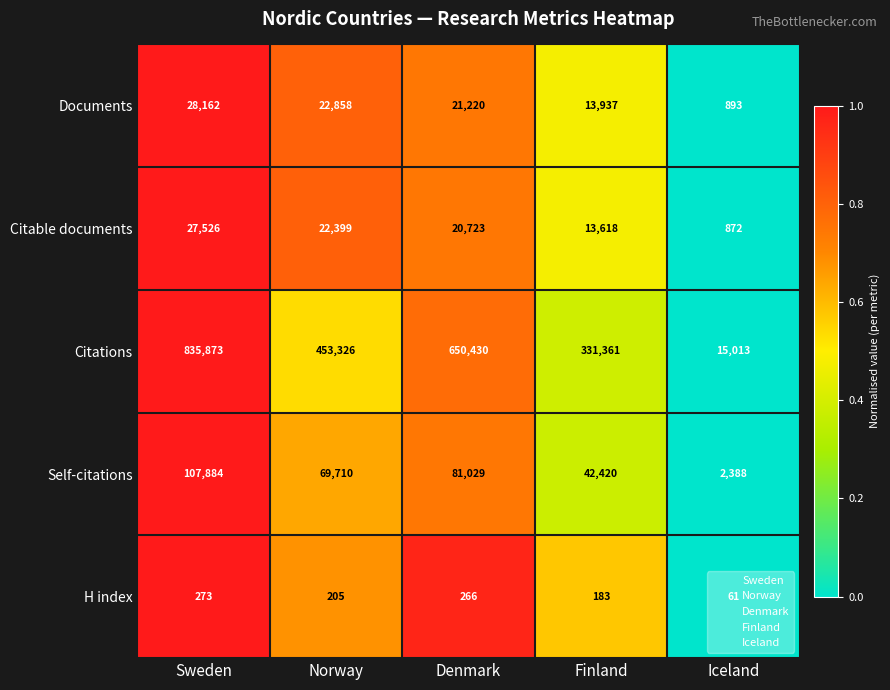

What is the difference between the Self-citations values at Finland and Norway?

27290